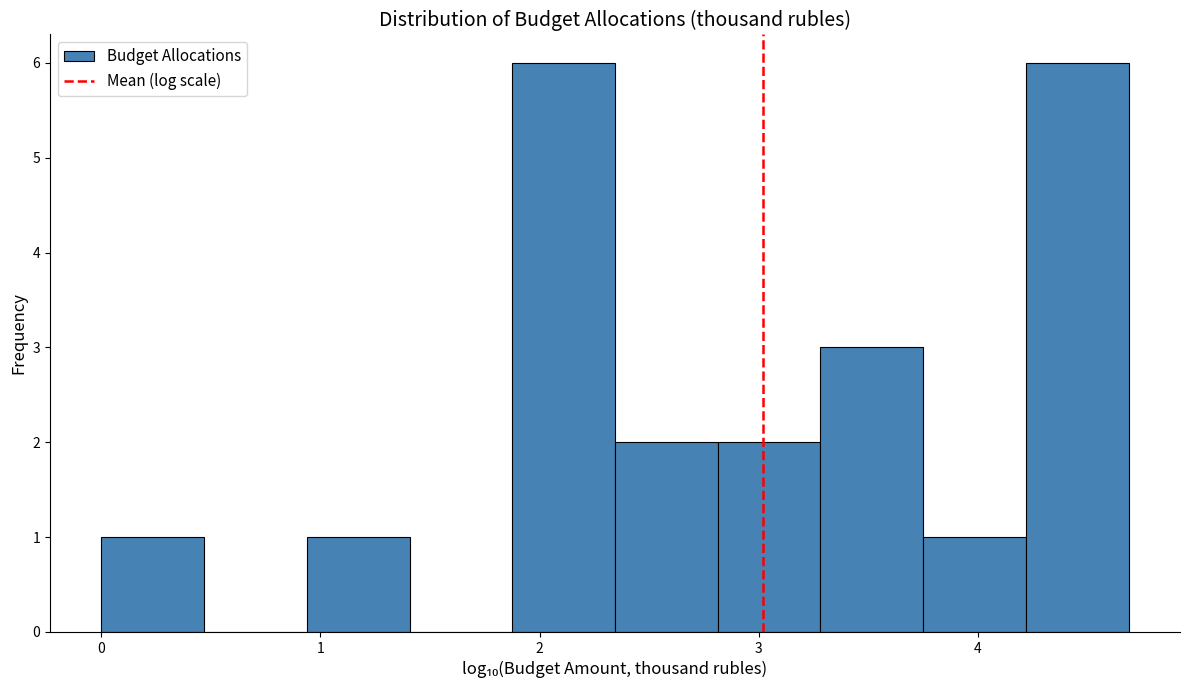

Reading left to right, list every bar in this chart as the range it spans on the x-axis followed by its height. Neither the bar edges nor the heights are printed on the chart, so give them approximately, as read against the axes.

0.0 to 0.5: 1
0.5 to 0.9: 0
0.9 to 1.4: 1
1.4 to 1.9: 0
1.9 to 2.3: 6
2.3 to 2.8: 2
2.8 to 3.3: 2
3.3 to 3.8: 3
3.8 to 4.2: 1
4.2 to 4.7: 6